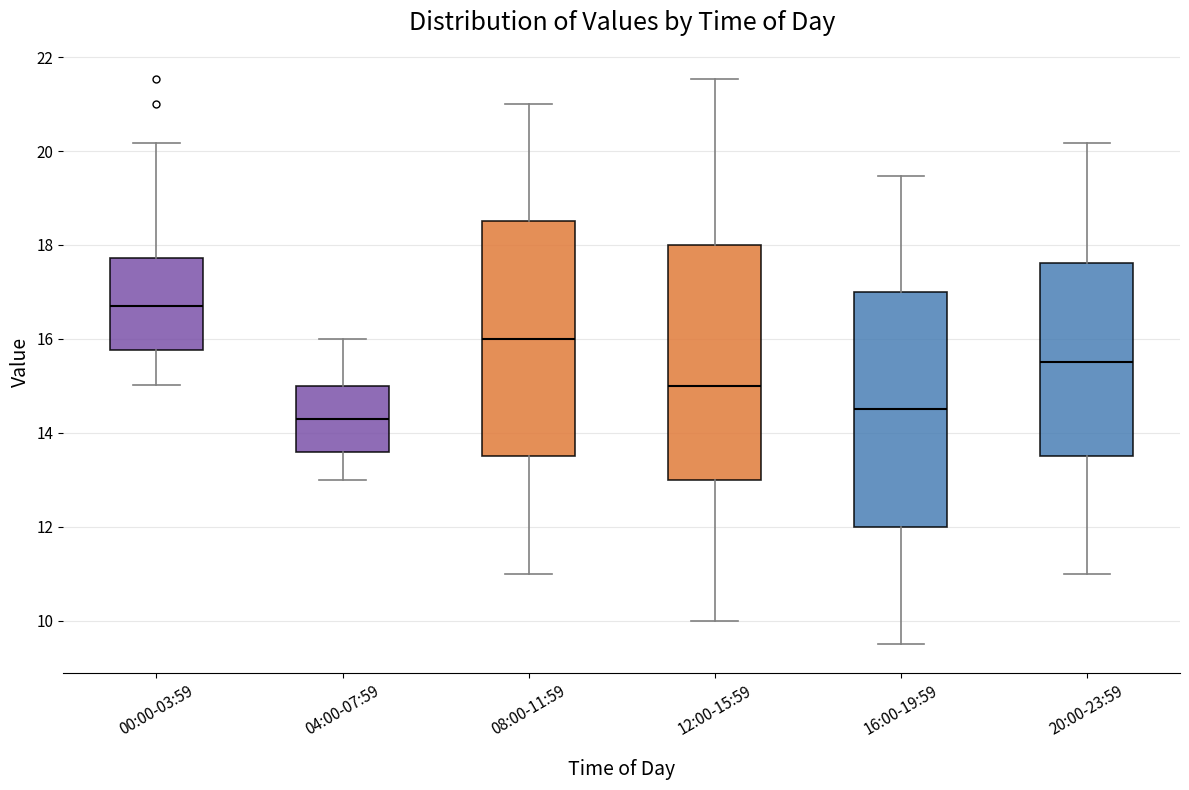

Which box's median line is the highest?

00:00-03:59